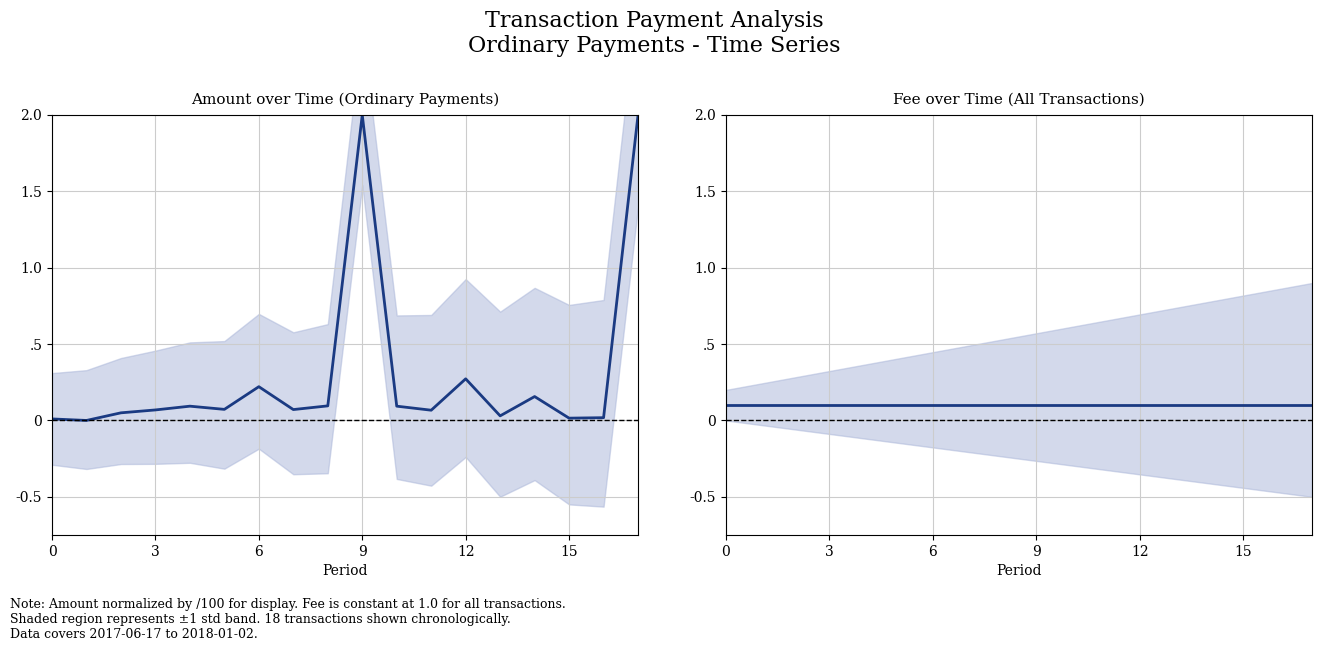

Does the chart display data point markers on the line(s)?

No